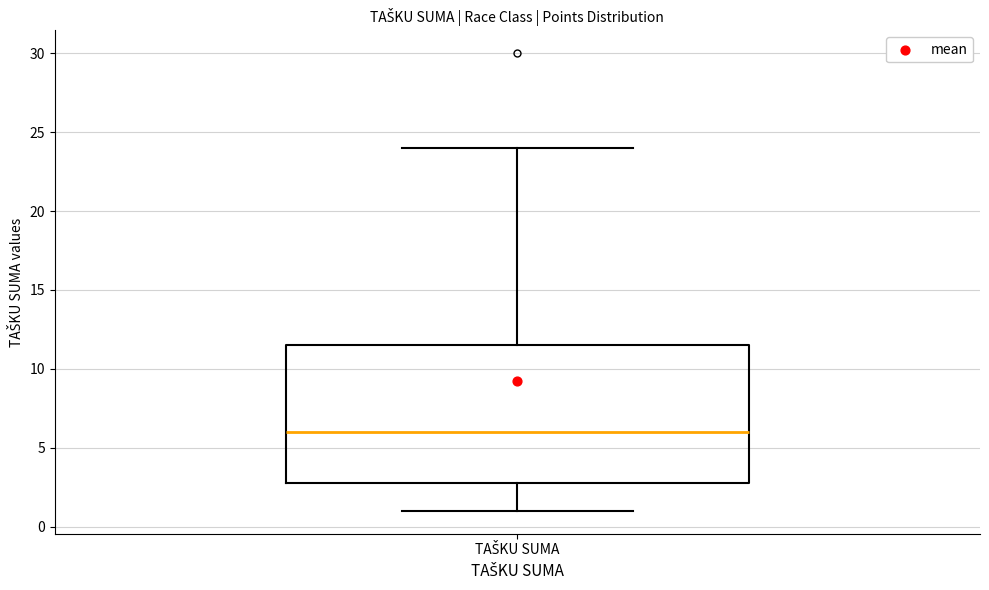

Transcribe this box plot: give where the median line is, the range the box spans, and where the two whiskers end, as read against the y-axis. The values are not printed on the chart, so give them approximately, as read against the axis.

median 6.0, box 3.0 to 11.5, whiskers 1.0 to 24.0